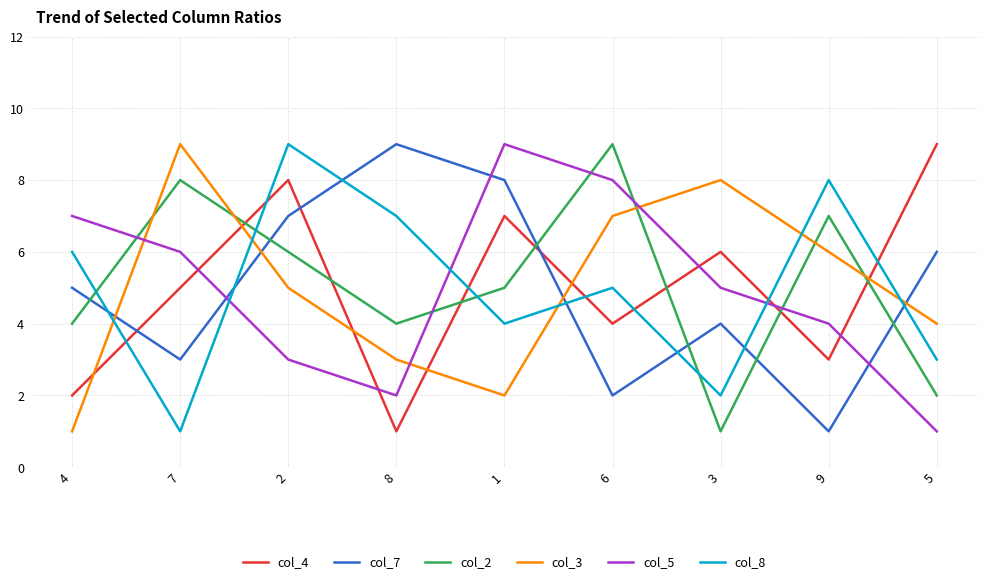

What is the difference between the col_3 values at 1 and 7?

7